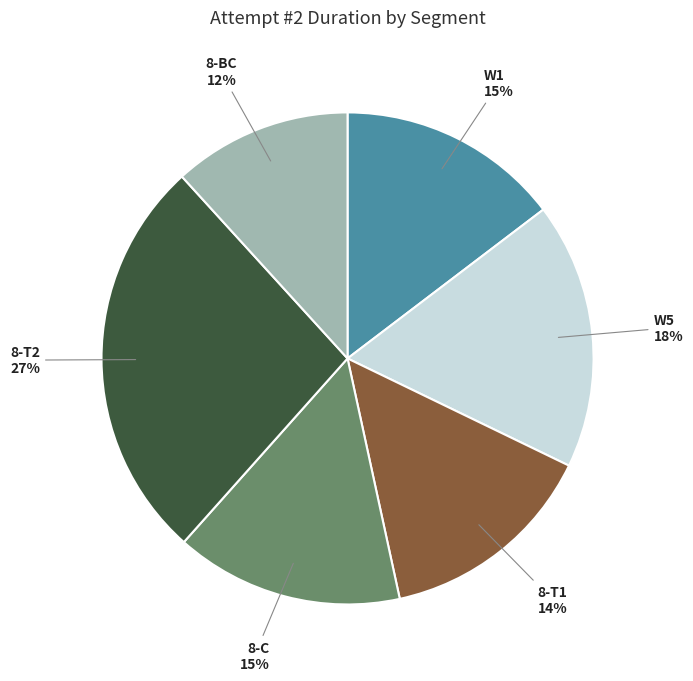

Does 8-T1 represent more than half of the total?

No